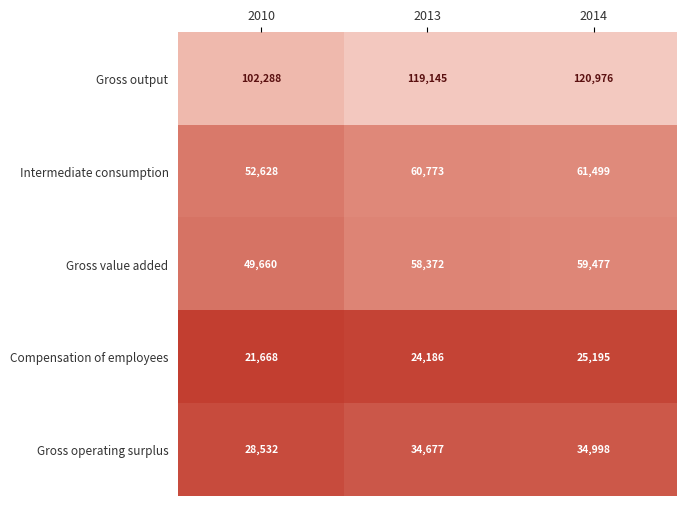

Between 2013 and 2014, which series saw the biggest shift?

Gross output